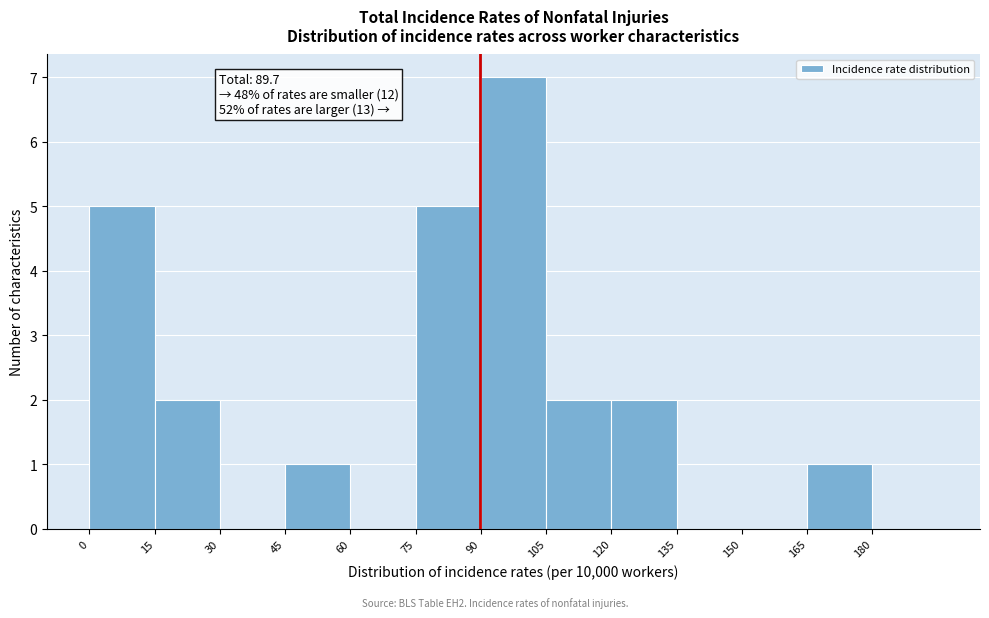

Over which range of the x-axis is the bar tallest?

90 to 105